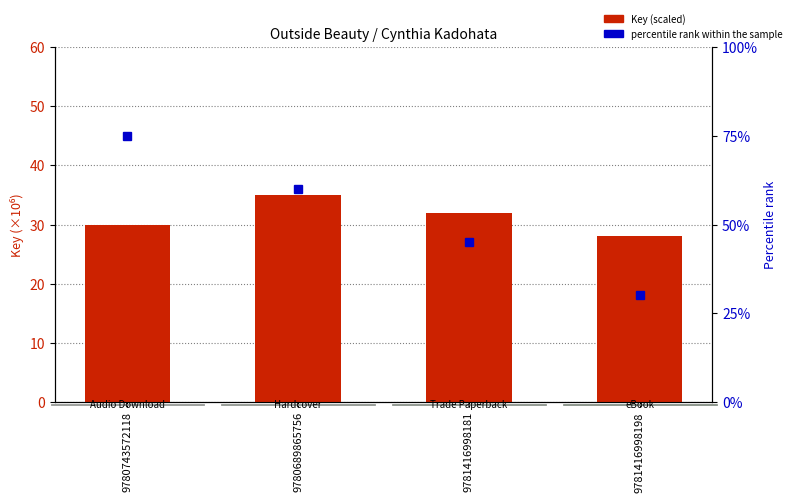

What is the smallest value displayed?

28